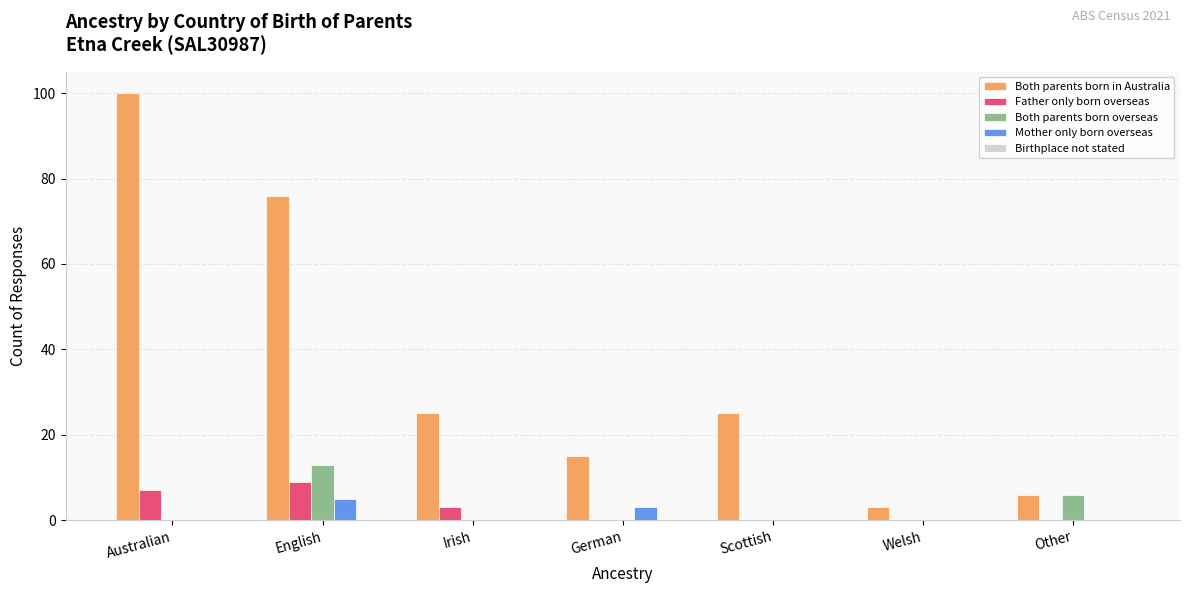

What is the sum of all Mother only born overseas values?

8